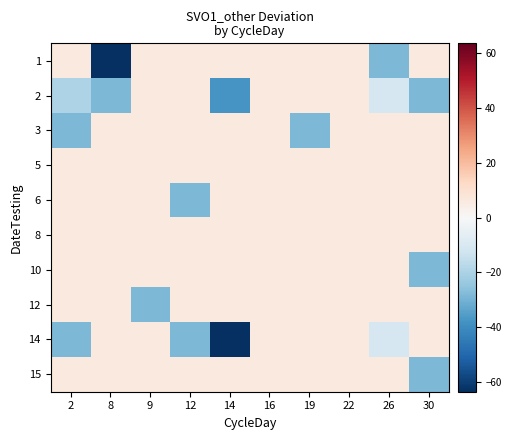

At 22, list the series in order from largest to smallest.

1, 2, 3, 5, 6, 8, 10, 12, 14, 15